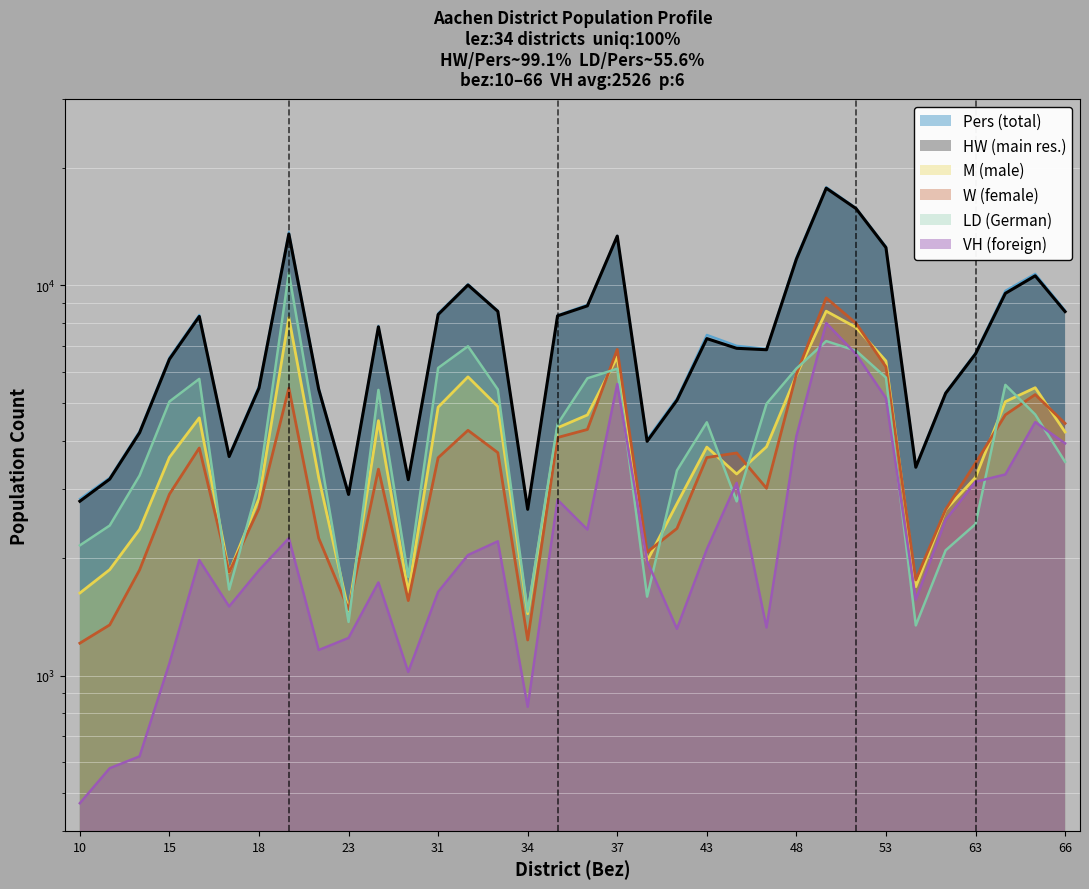

True or false: LD and W cross at least once.

True